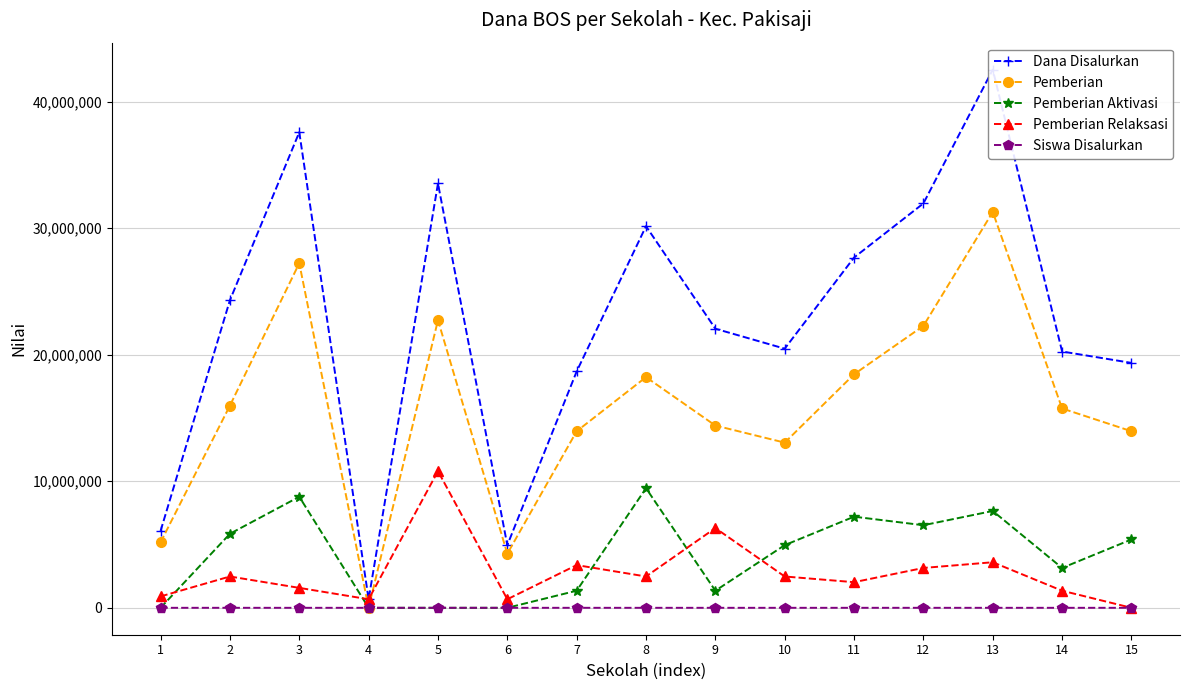

At how many categories does at least one series exceed 2297782?

14